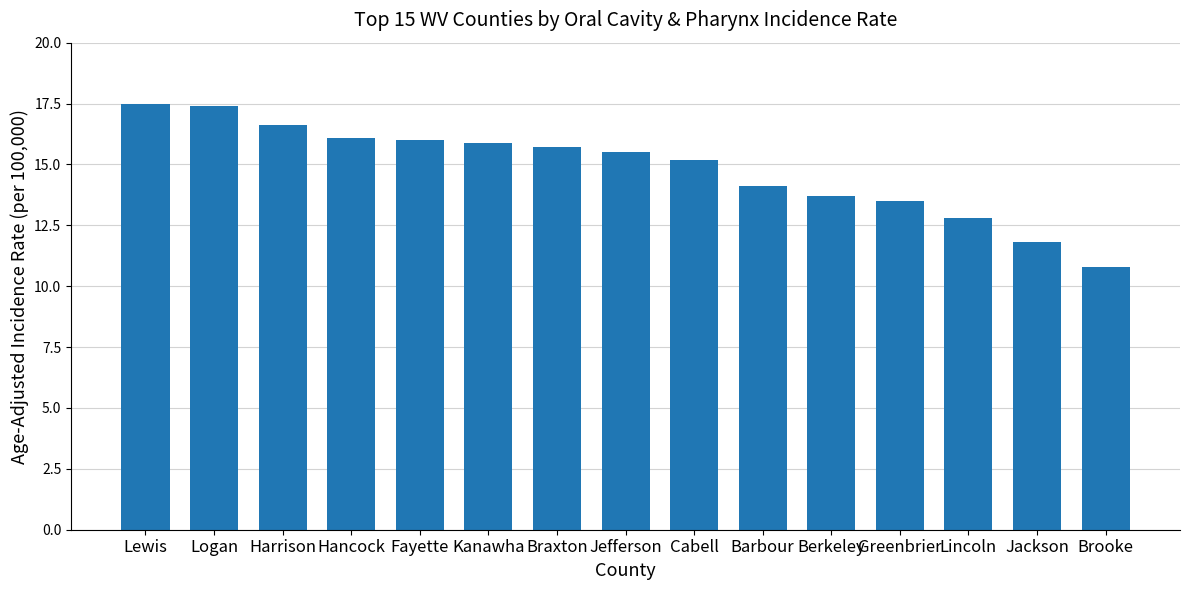

What is the difference between the maximum and minimum values?

6.7